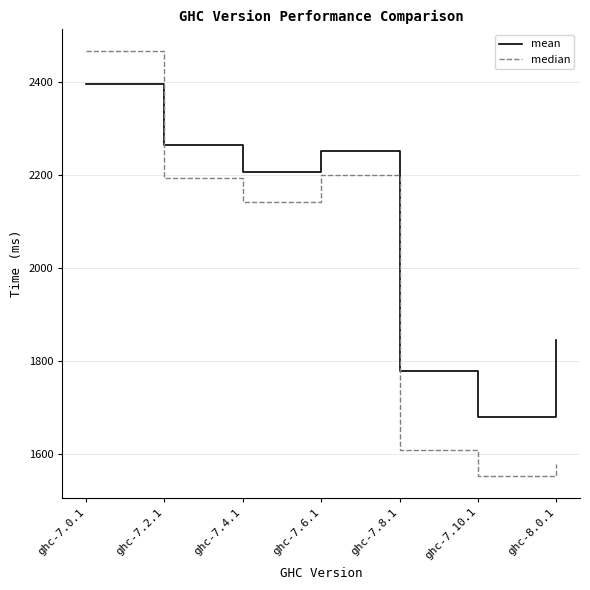

What is the maximum value for median?

2466.7